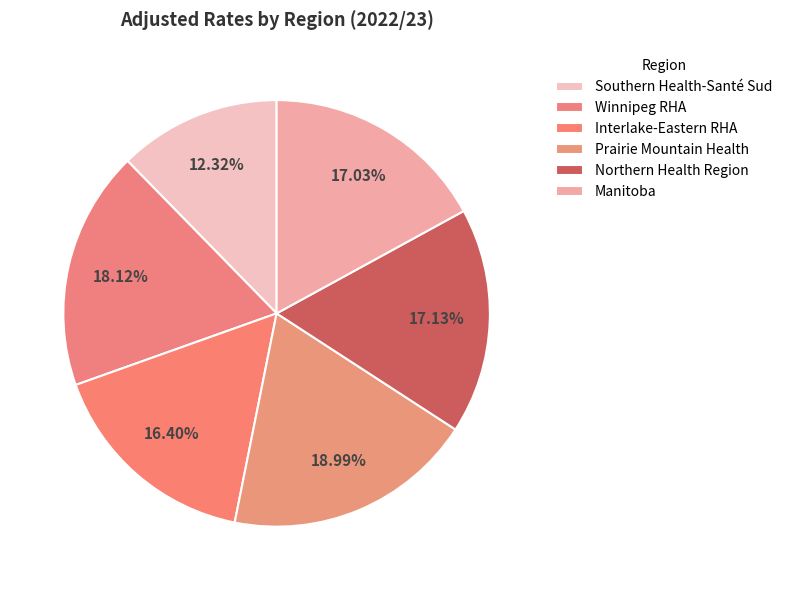

Count the number of slices in the pie.

6